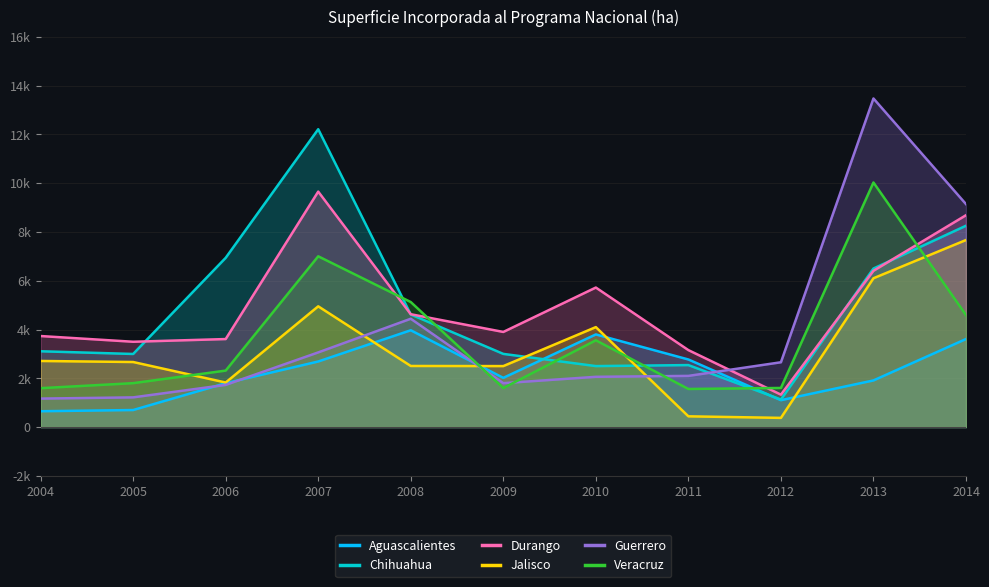

How many lines are shown in the chart?

6